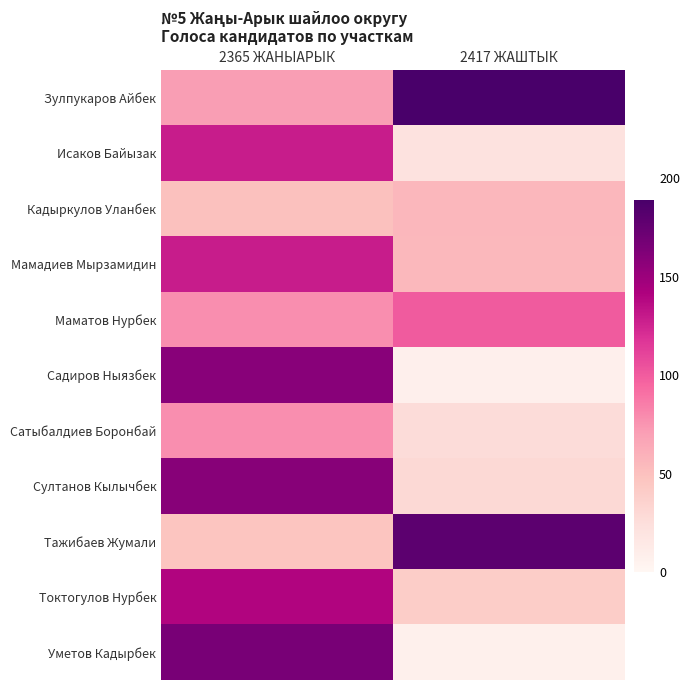

What is the difference between the highest and lowest values at 2365 ЖАНЫАРЫК?

119